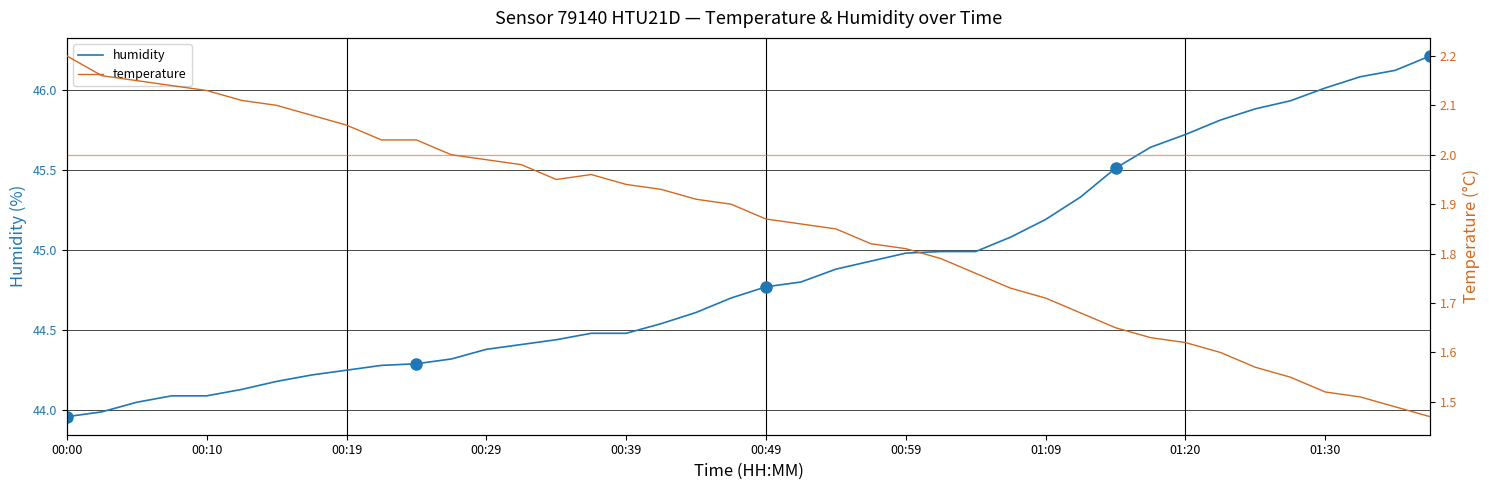

What is the highest value of the humidity series?

46.2